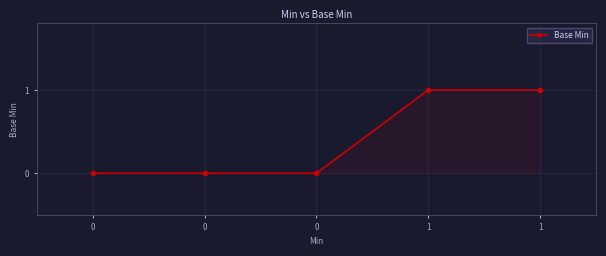

What is the sum of the values at 0 and 1?

1